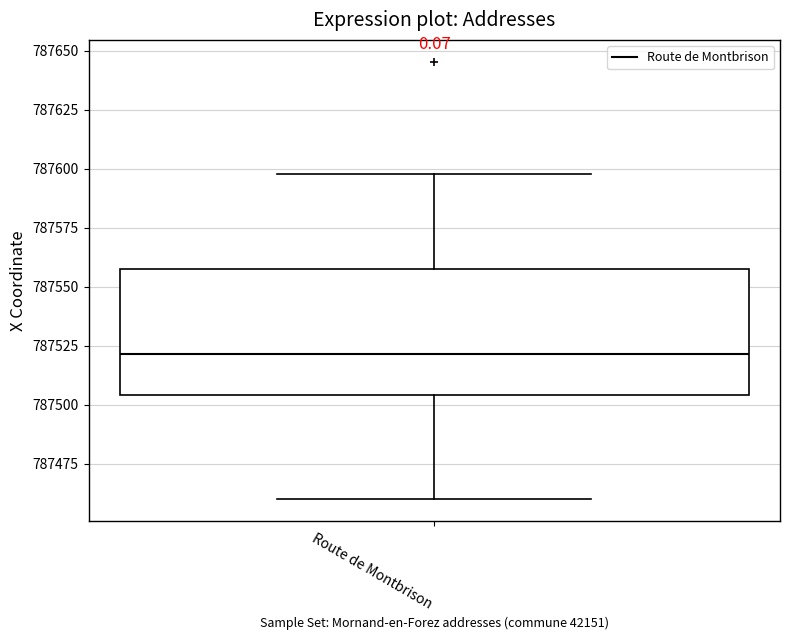

Where does the median line of the box for Route de Montbrison sit on the y-axis? The values are not printed on the chart, so give them approximately, as read against the axis.

787520